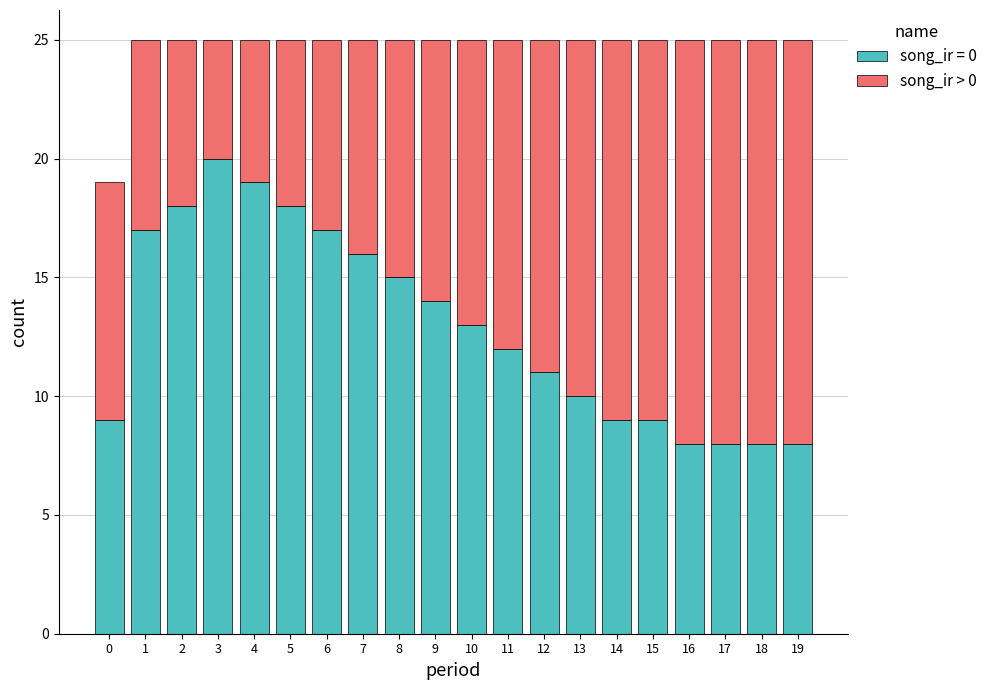

What is the total value across all series at 4?

25